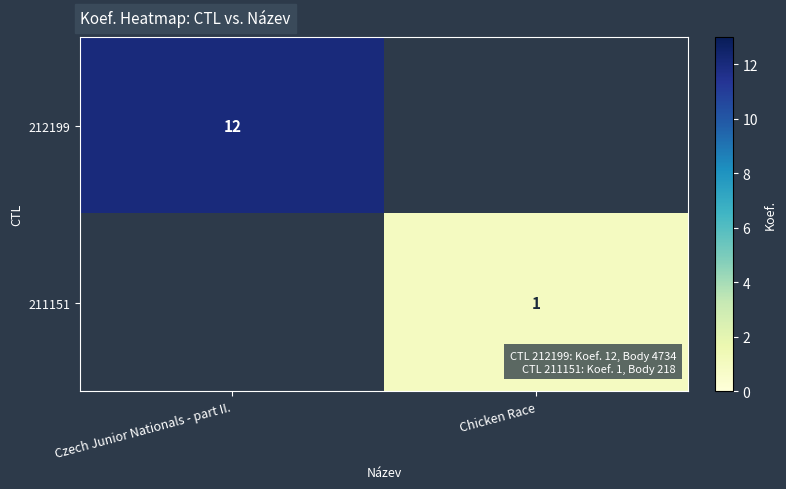

What is the greatest value displayed?

12